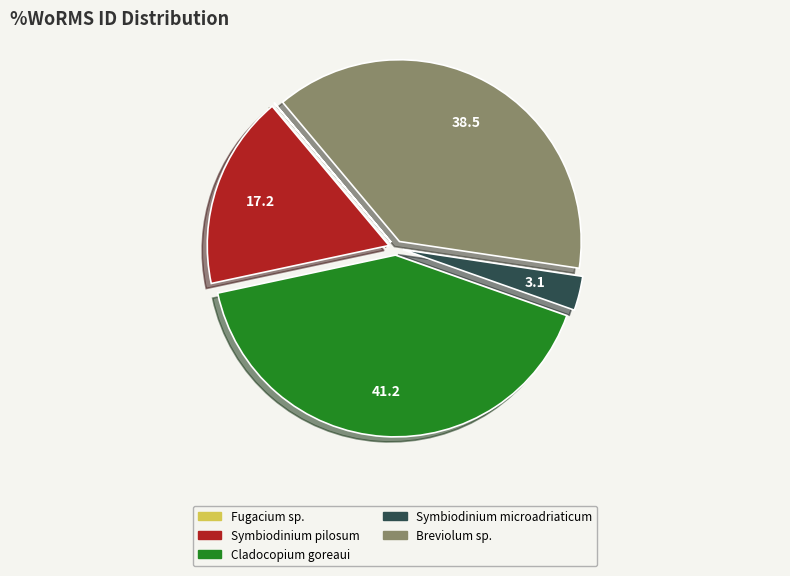

Does any single category account for the majority?

No